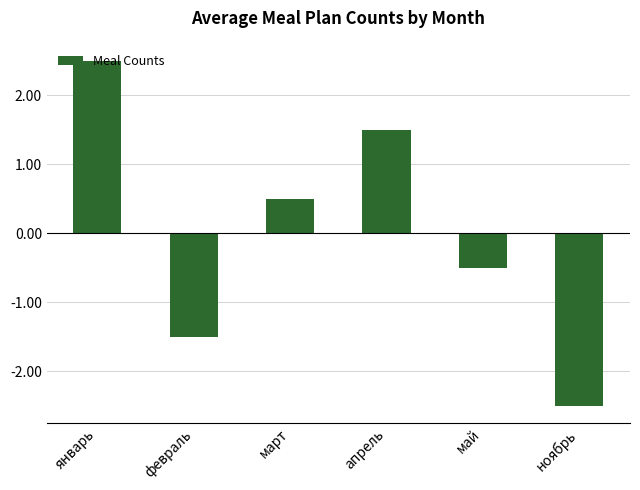

What is the change in value from январь to март?

-2.0